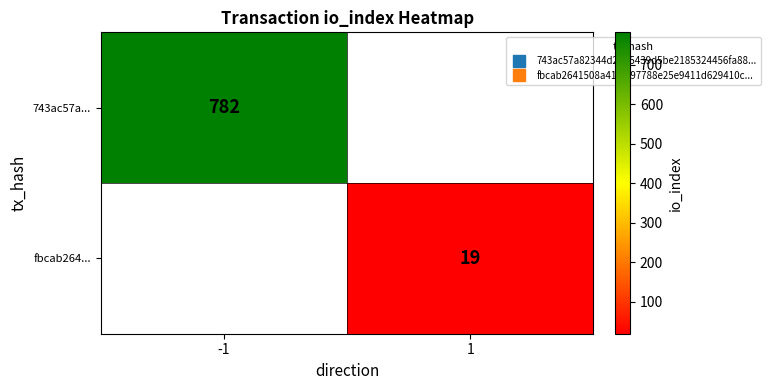

Is the value of 743ac57a... at 1 greater than the value of fbcab264... at -1?

No